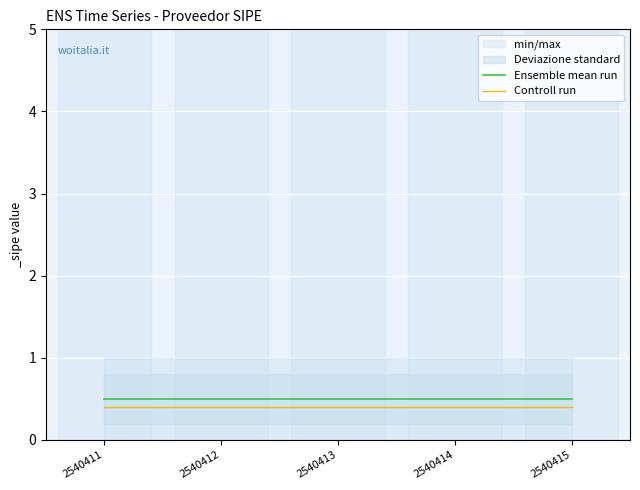

What is the sum of all Controll run values?

2.0